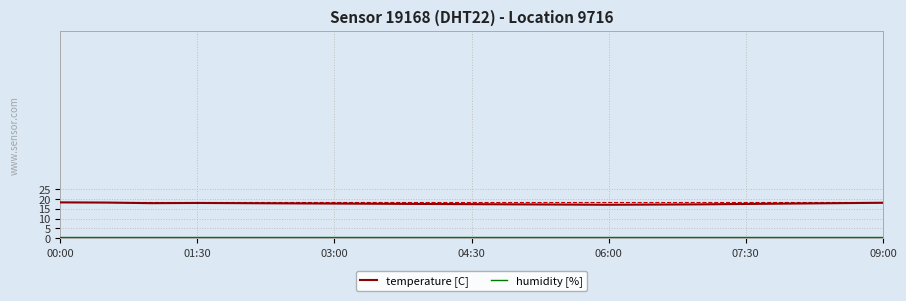

What is the minimum value for temperature [C]?

17.0